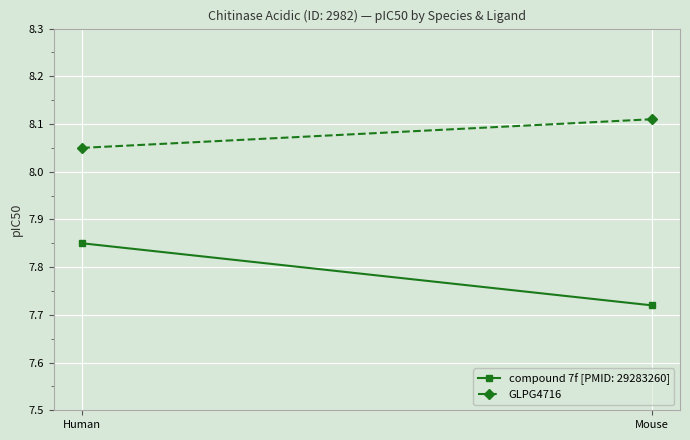

The value at Human is 11.1. True or false?

False